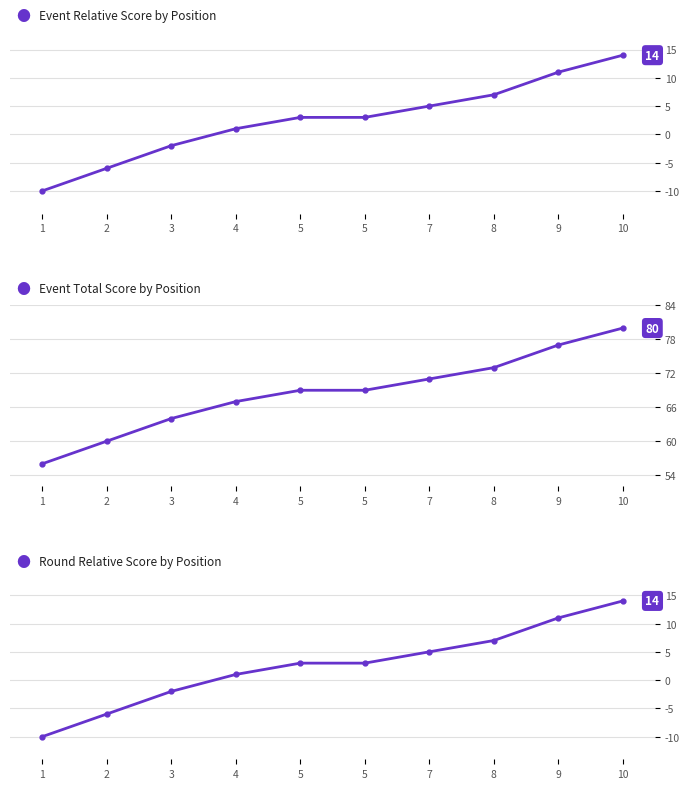

The round_relative_score series shows -6 at 2. True or false?

True